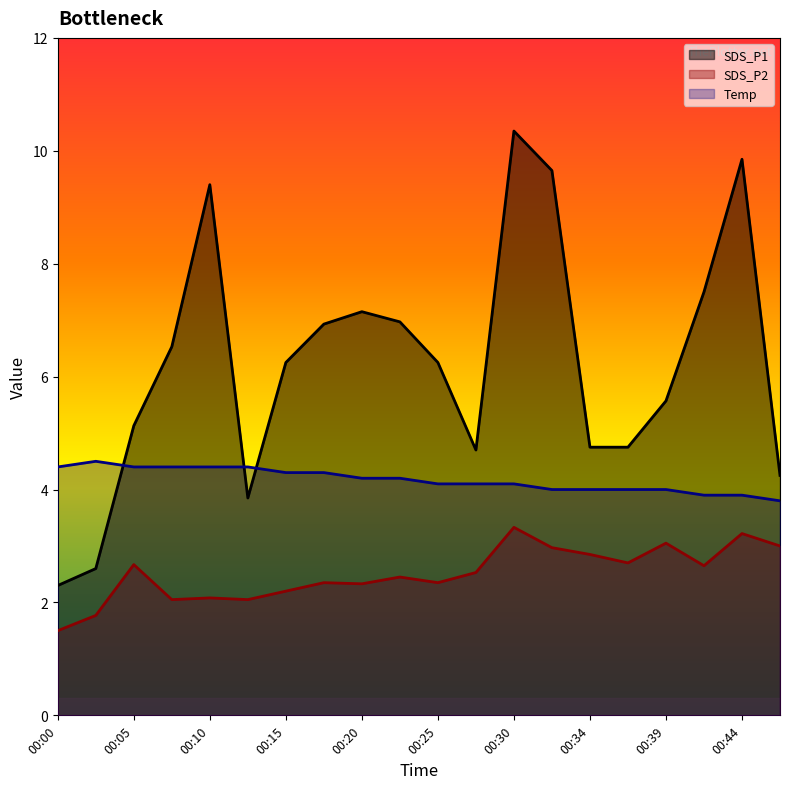

Reading right to left, what are all the values shown in this chart?

SDS_P1: 00:47=4.2	00:44=9.8	00:42=7.5	00:39=5.6	00:37=4.8	00:34=4.8	00:32=9.7	00:30=10.3	00:27=4.7	00:25=6.2	00:22=7.0	00:20=7.2	00:17=6.9	00:15=6.2	00:12=3.9	00:10=9.4	00:07=6.5	00:05=5.1	00:03=2.6	00:00=2.3
SDS_P2: 00:47=3.0	00:44=3.2	00:42=2.6	00:39=3.0	00:37=2.7	00:34=2.9	00:32=3.0	00:30=3.3	00:27=2.5	00:25=2.4	00:22=2.5	00:20=2.3	00:17=2.4	00:15=2.2	00:12=2.0	00:10=2.1	00:07=2.0	00:05=2.7	00:03=1.8	00:00=1.5
Temp: 00:47=3.8	00:44=3.9	00:42=3.9	00:39=4.0	00:37=4.0	00:34=4.0	00:32=4.0	00:30=4.1	00:27=4.1	00:25=4.1	00:22=4.2	00:20=4.2	00:17=4.3	00:15=4.3	00:12=4.4	00:10=4.4	00:07=4.4	00:05=4.4	00:03=4.5	00:00=4.4